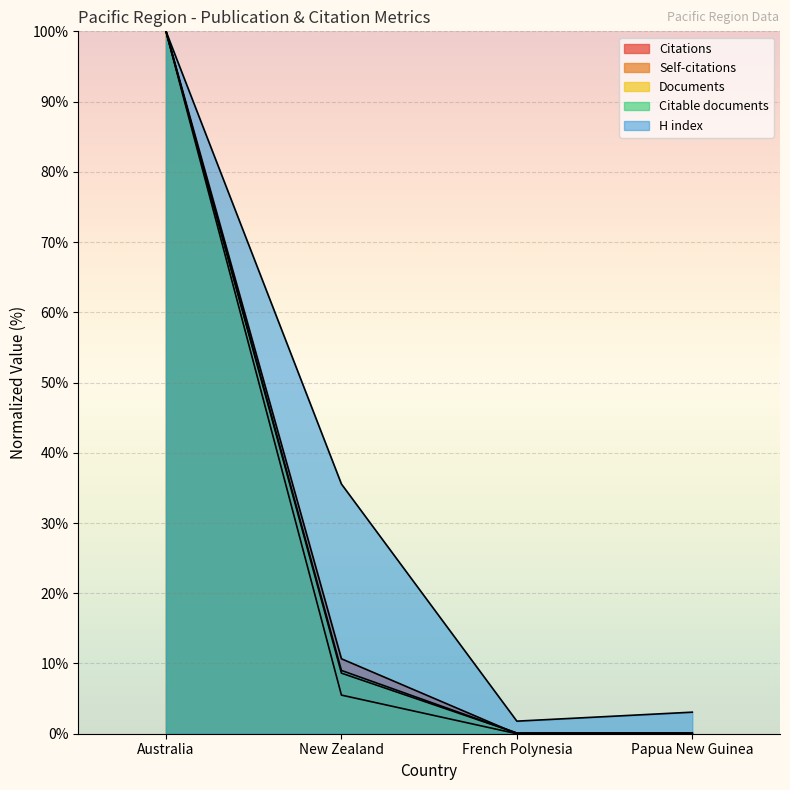

Reading left to right, what are all the values shown in this chart?

Citations: Australia=100.0	New Zealand=10.7	French Polynesia=0.0	Papua New Guinea=0.0
Self-citations: Australia=100.0	New Zealand=5.5	French Polynesia=0.0	Papua New Guinea=0.0
Documents: Australia=100.0	New Zealand=8.6	French Polynesia=0.1	Papua New Guinea=0.1
Citable documents: Australia=100.0	New Zealand=9.0	French Polynesia=0.1	Papua New Guinea=0.1
H index: Australia=100.0	New Zealand=35.5	French Polynesia=1.8	Papua New Guinea=3.1